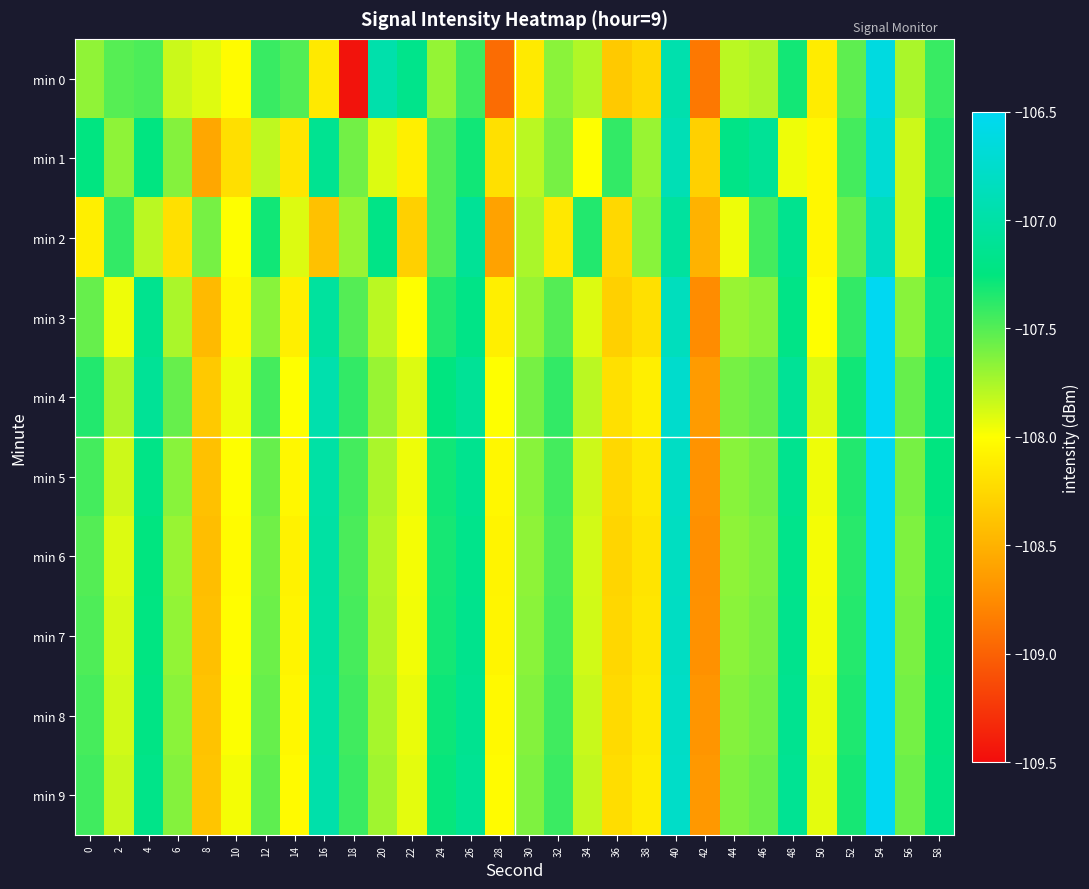

Rank the series at 38 from lowest to highest value.

min 0, min 3, min 6, min 7, min 5, min 8, min 9, min 4, min 1, min 2